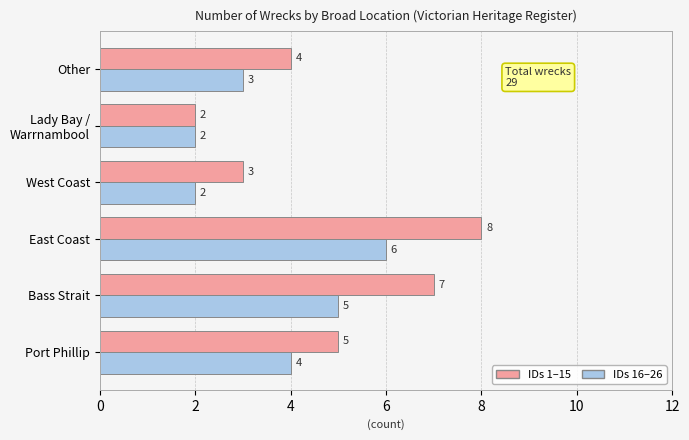

What is the total value across all series at West Coast?

5